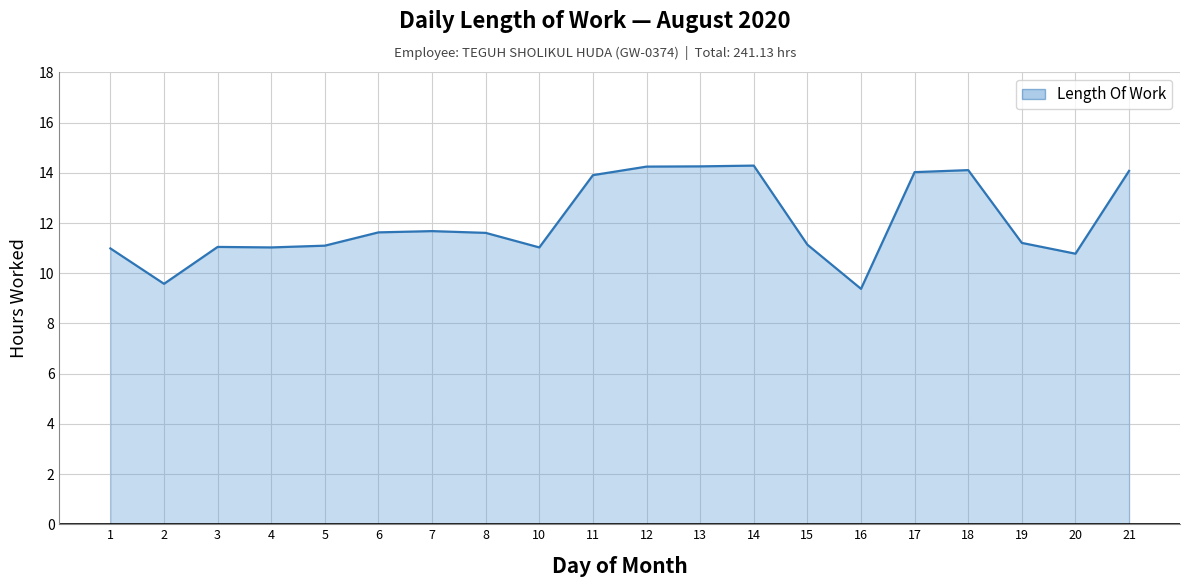

True or false: the data shows 11.1 at 3.

True